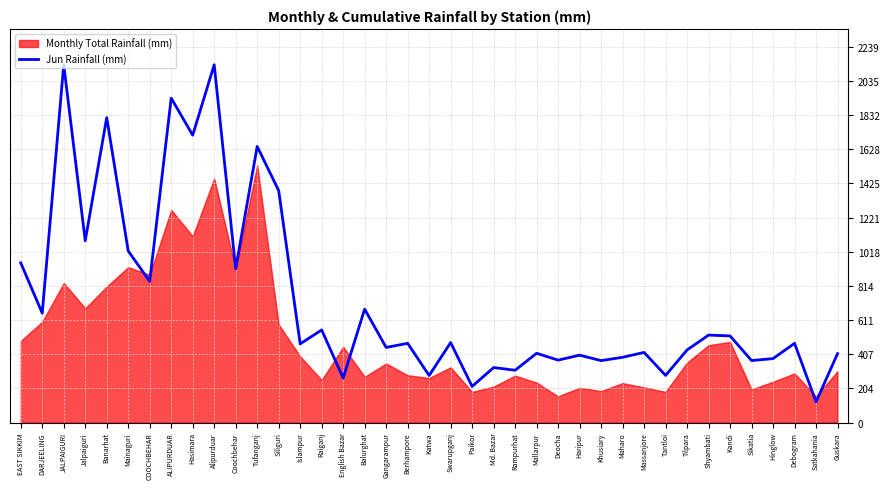

How many points are lower than both their immediate neighbors (excluding endpoints)?

16